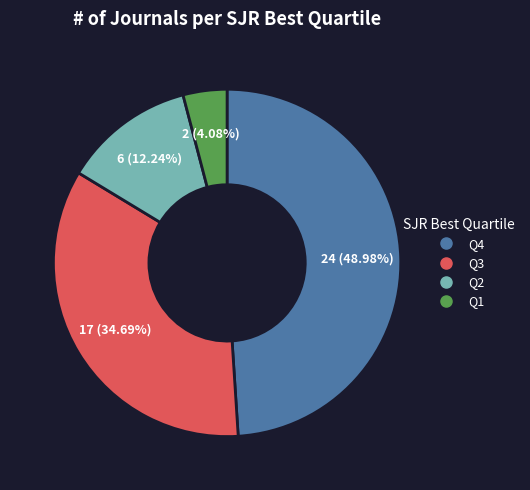

How many slices are in this pie chart?

4